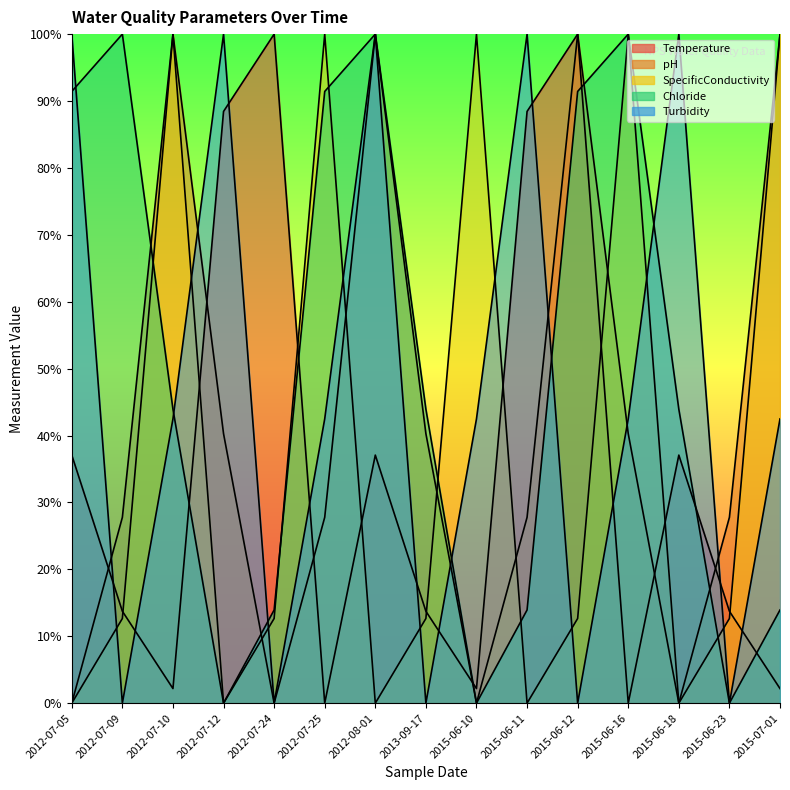

Reading left to right, extract all data points from this chart.

Temperature: 2012-07-05=37.1	2012-07-09=13.7	2012-07-10=2.2	2012-07-12=88.4	2012-07-24=100.0	2012-07-25=0.0	2012-08-01=37.1	2013-09-17=13.7	2015-06-10=2.2	2015-06-11=88.4	2015-06-12=100.0	2015-06-16=0.0	2015-06-18=37.1	2015-06-23=13.7	2015-07-01=2.2
pH: 2012-07-05=0.0	2012-07-09=27.8	2012-07-10=100.0	2012-07-12=40.3	2012-07-24=0.0	2012-07-25=27.8	2012-08-01=100.0	2013-09-17=40.3	2015-06-10=0.0	2015-06-11=27.8	2015-06-12=100.0	2015-06-16=40.3	2015-06-18=0.0	2015-06-23=27.8	2015-07-01=100.0
SpecificConductivity: 2012-07-05=0.0	2012-07-09=12.7	2012-07-10=100.0	2012-07-12=0.0	2012-07-24=12.7	2012-07-25=100.0	2012-08-01=0.0	2013-09-17=12.7	2015-06-10=100.0	2015-06-11=0.0	2015-06-12=12.7	2015-06-16=100.0	2015-06-18=0.0	2015-06-23=12.7	2015-07-01=100.0
Chloride: 2012-07-05=91.4	2012-07-09=100.0	2012-07-10=43.9	2012-07-12=0.0	2012-07-24=13.9	2012-07-25=91.4	2012-08-01=100.0	2013-09-17=43.9	2015-06-10=0.0	2015-06-11=13.9	2015-06-12=91.4	2015-06-16=100.0	2015-06-18=43.9	2015-06-23=0.0	2015-07-01=13.9
Turbidity: 2012-07-05=100.0	2012-07-09=0.0	2012-07-10=42.5	2012-07-12=100.0	2012-07-24=0.0	2012-07-25=42.5	2012-08-01=100.0	2013-09-17=0.0	2015-06-10=42.5	2015-06-11=100.0	2015-06-12=0.0	2015-06-16=42.5	2015-06-18=100.0	2015-06-23=0.0	2015-07-01=42.5